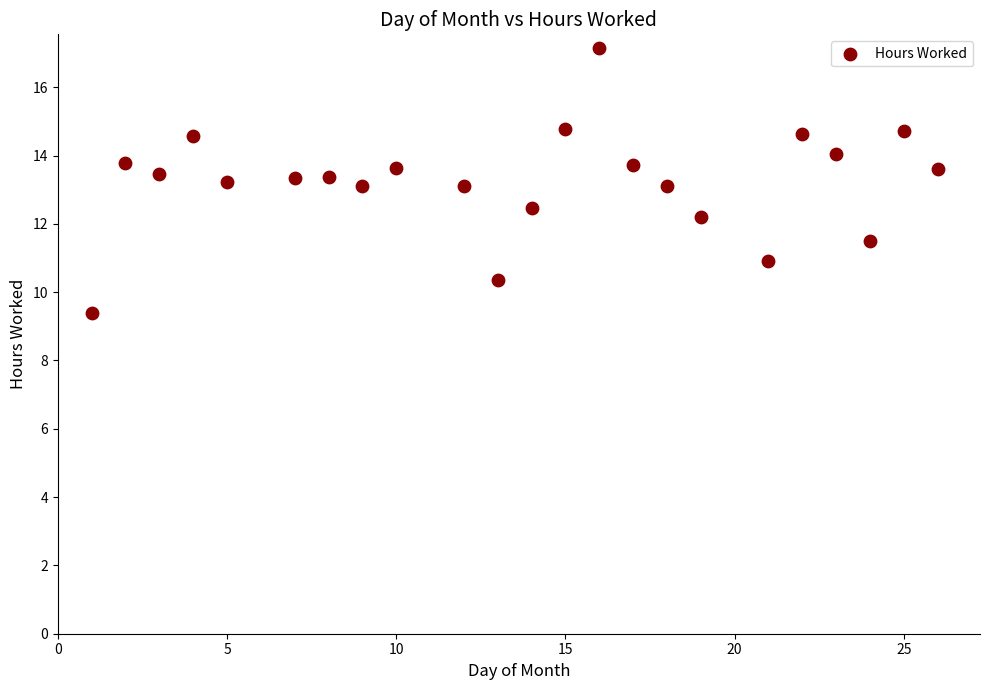

What is the range of Y values (max minus min)?

7.8